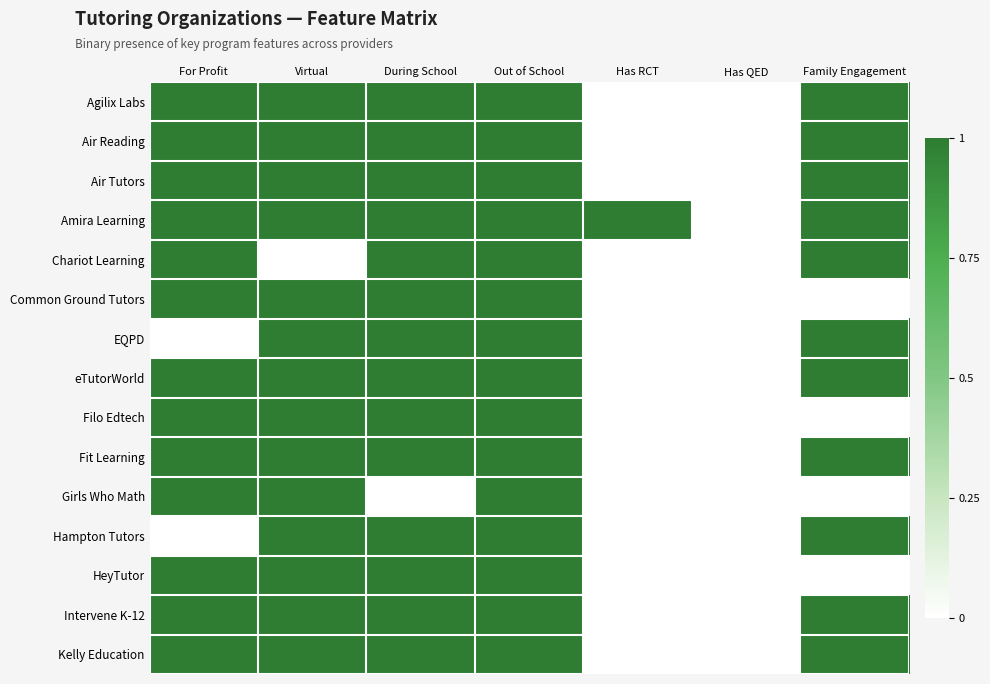

Reading right to left, what are all the values shown in this chart?

Agilix Labs: Family Engagement=1	Has QED=0	Has RCT=0	Out of School=1	During School=1	Virtual=1	For Profit=1
Air Reading: Family Engagement=1	Has QED=0	Has RCT=0	Out of School=1	During School=1	Virtual=1	For Profit=1
Air Tutors: Family Engagement=1	Has QED=0	Has RCT=0	Out of School=1	During School=1	Virtual=1	For Profit=1
Amira Learning: Family Engagement=1	Has QED=0	Has RCT=1	Out of School=1	During School=1	Virtual=1	For Profit=1
Chariot Learning: Family Engagement=1	Has QED=0	Has RCT=0	Out of School=1	During School=1	Virtual=0	For Profit=1
Common Ground Tutors: Family Engagement=0	Has QED=0	Has RCT=0	Out of School=1	During School=1	Virtual=1	For Profit=1
EQPD: Family Engagement=1	Has QED=0	Has RCT=0	Out of School=1	During School=1	Virtual=1	For Profit=0
eTutorWorld: Family Engagement=1	Has QED=0	Has RCT=0	Out of School=1	During School=1	Virtual=1	For Profit=1
Filo Edtech: Family Engagement=0	Has QED=0	Has RCT=0	Out of School=1	During School=1	Virtual=1	For Profit=1
Fit Learning: Family Engagement=1	Has QED=0	Has RCT=0	Out of School=1	During School=1	Virtual=1	For Profit=1
Girls Who Math: Family Engagement=0	Has QED=0	Has RCT=0	Out of School=1	During School=0	Virtual=1	For Profit=1
Hampton Tutors: Family Engagement=1	Has QED=0	Has RCT=0	Out of School=1	During School=1	Virtual=1	For Profit=0
HeyTutor: Family Engagement=0	Has QED=0	Has RCT=0	Out of School=1	During School=1	Virtual=1	For Profit=1
Intervene K-12: Family Engagement=1	Has QED=0	Has RCT=0	Out of School=1	During School=1	Virtual=1	For Profit=1
Kelly Education: Family Engagement=1	Has QED=0	Has RCT=0	Out of School=1	During School=1	Virtual=1	For Profit=1